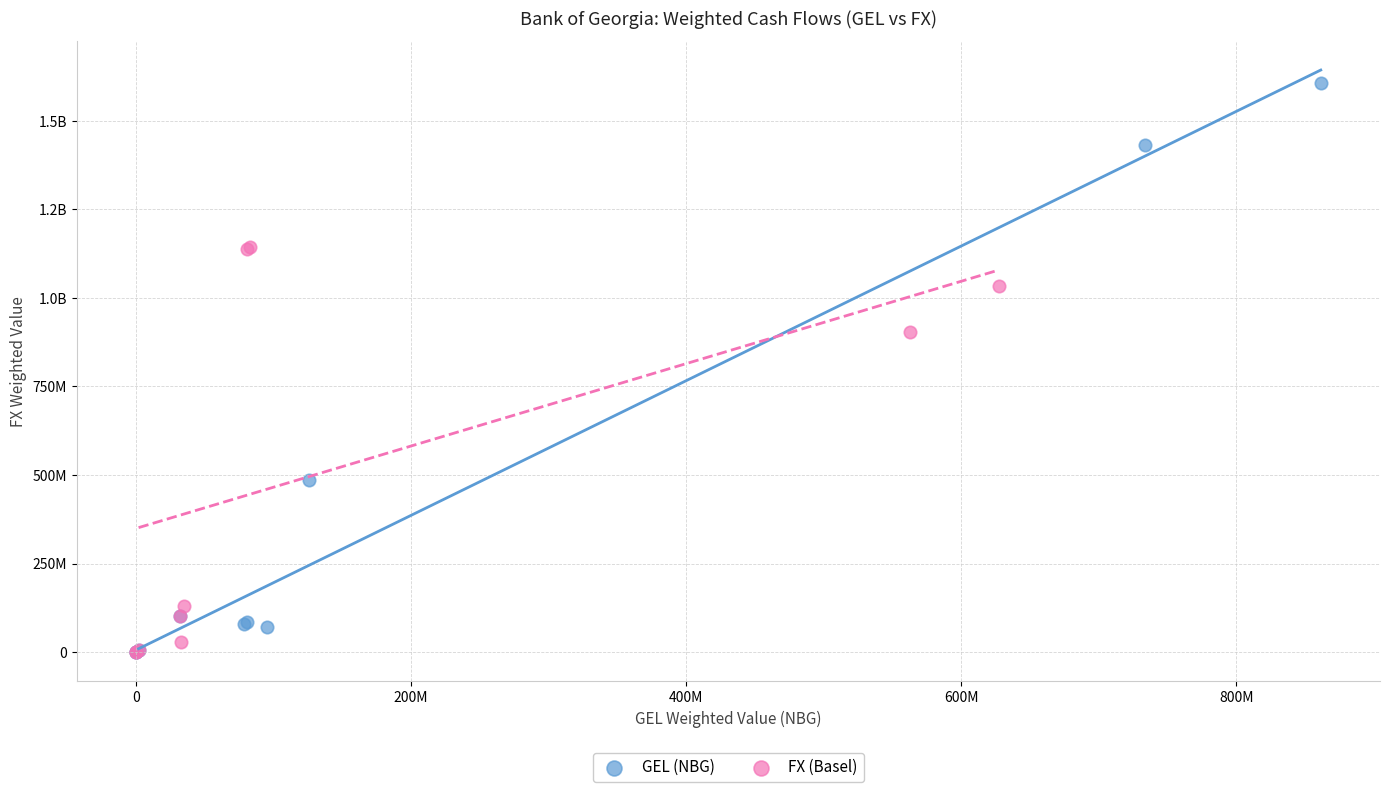

What are all the series names shown in the legend?

GEL (NBG), FX (Basel)